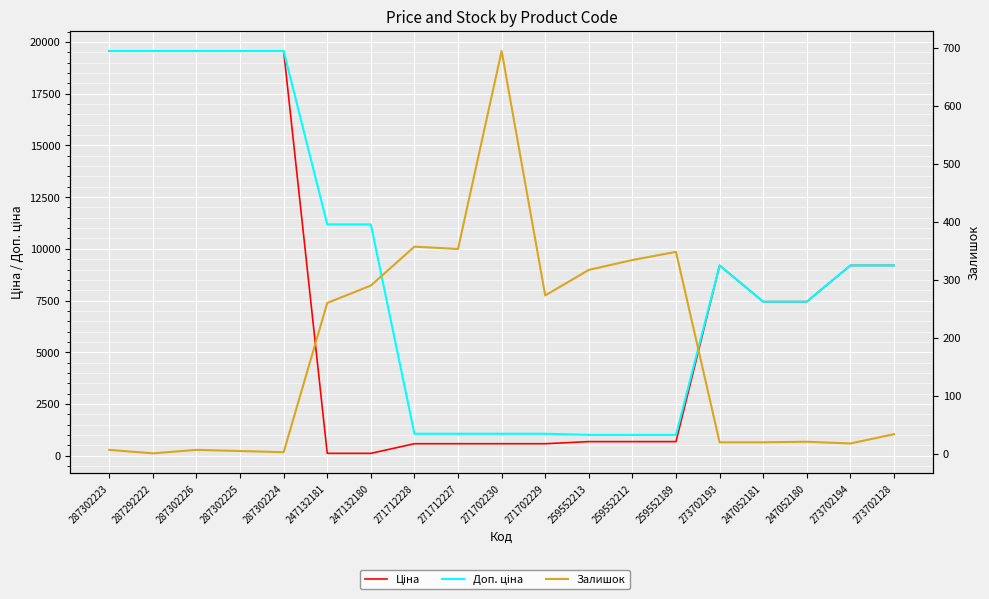

Between 273702128 and 271712227, which is larger?

273702128